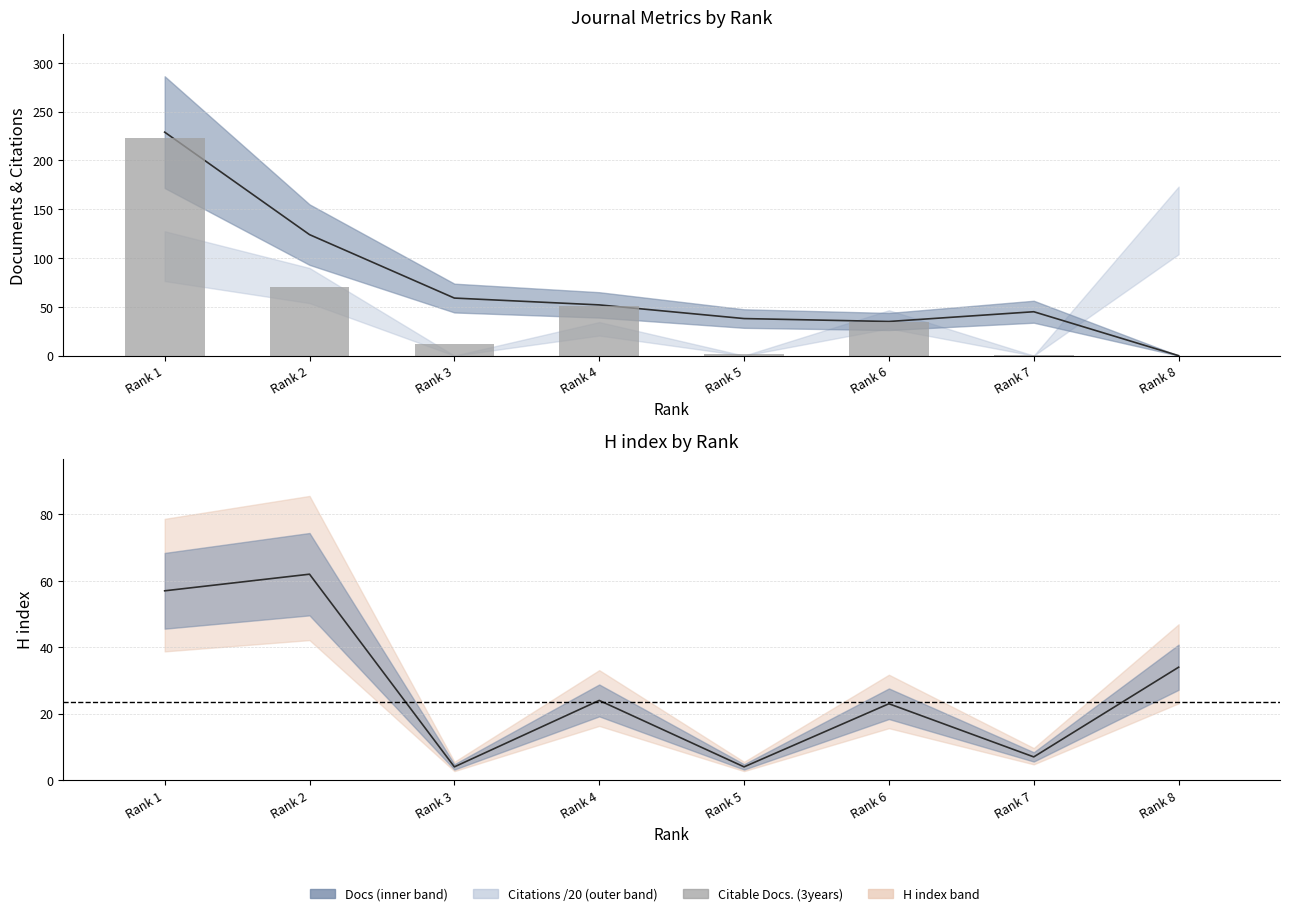

What is the sum of the Total Docs. (3years) values at Rank 2 and Rank 3?

183